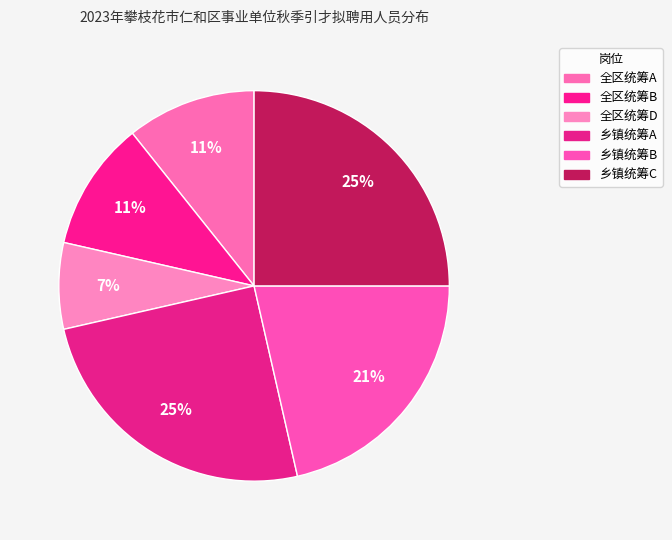

Which slice is the smallest?

全区统筹D